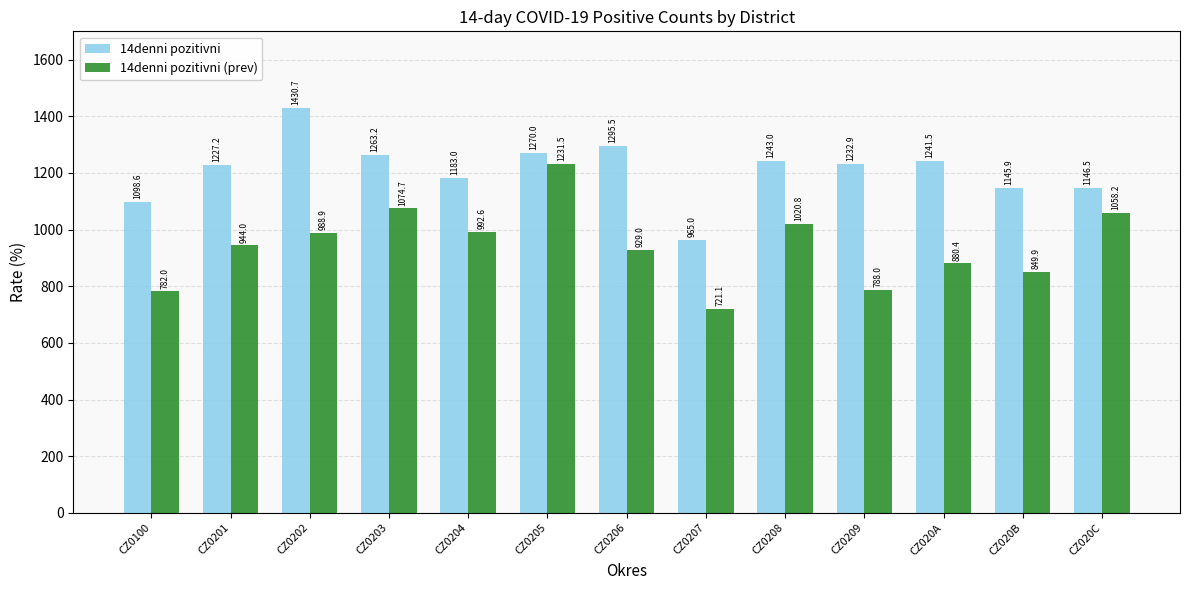

How many bars are there in total?

26